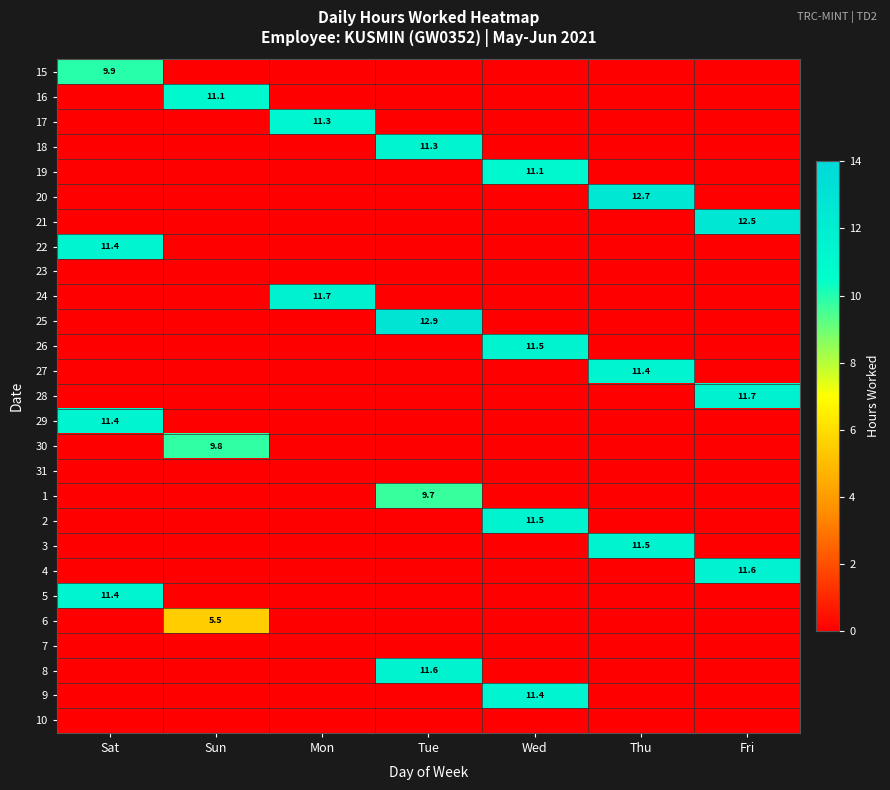

The value of 2 at Wed is 4.7. True or false?

False